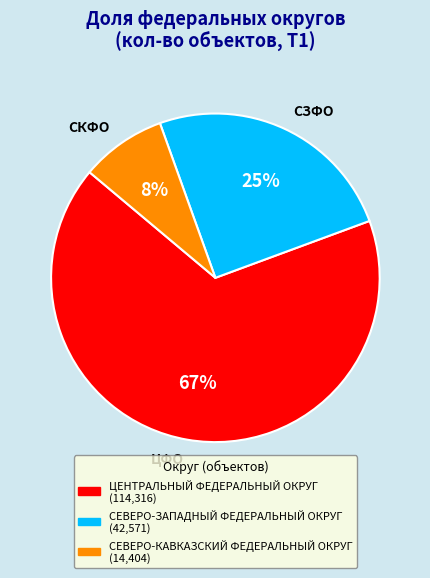

To the nearest percent, what is the average slice percentage?

33%